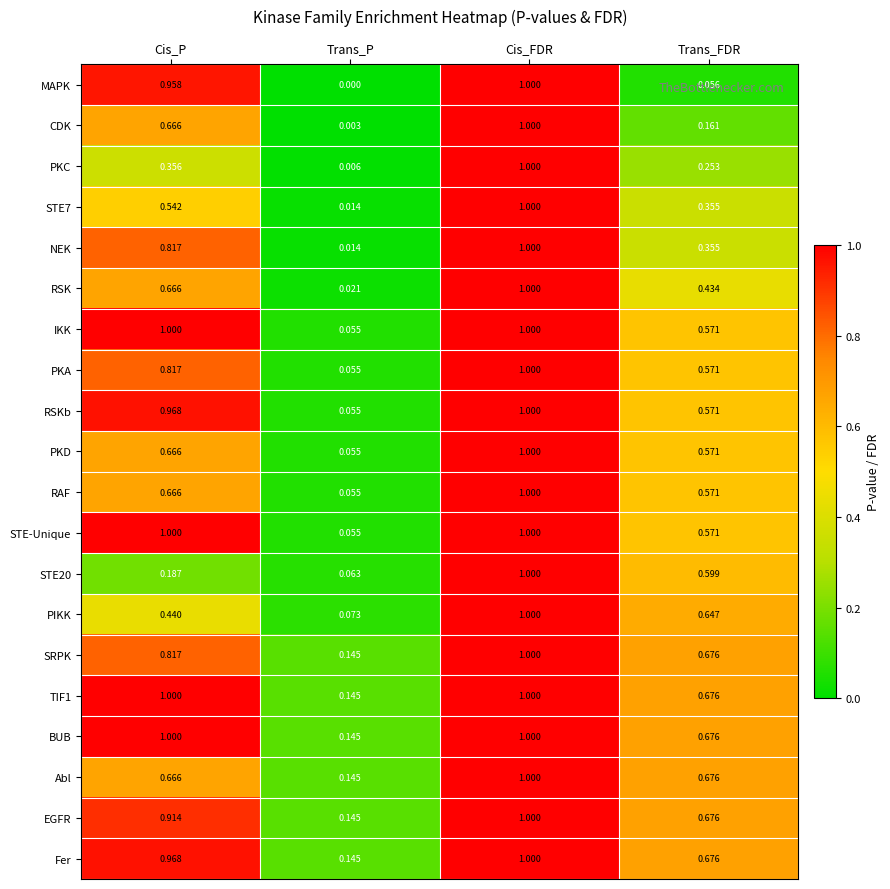

Which series changed the most between Cis_P and Trans_P?

MAPK